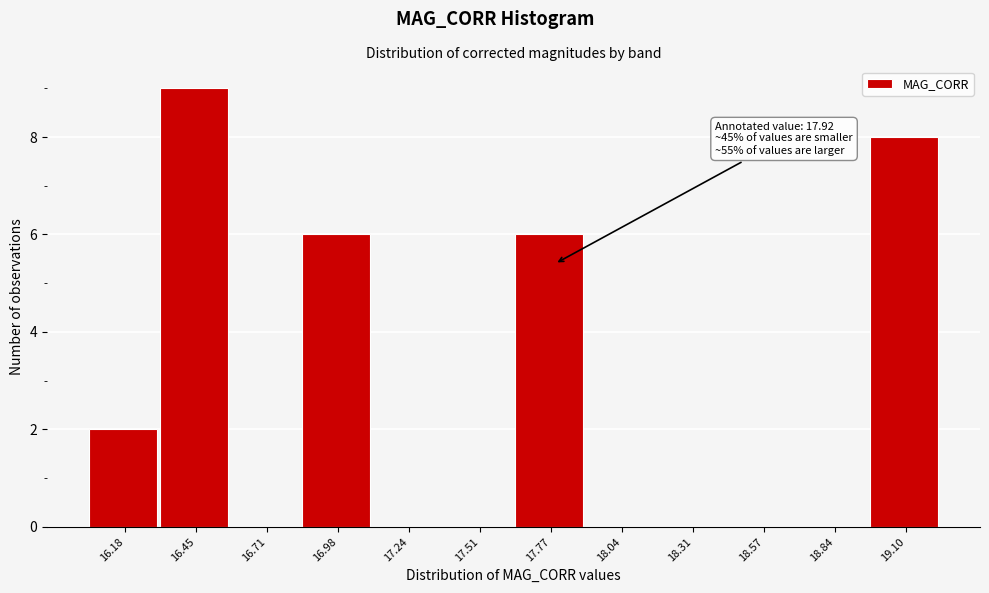

Reading left to right, list all the values displayed in this chart.

16.18=2	16.45=9	16.71=0	16.98=6	17.24=0	17.51=0	17.77=6	18.04=0	18.31=0	18.57=0	18.84=0	19.10=8